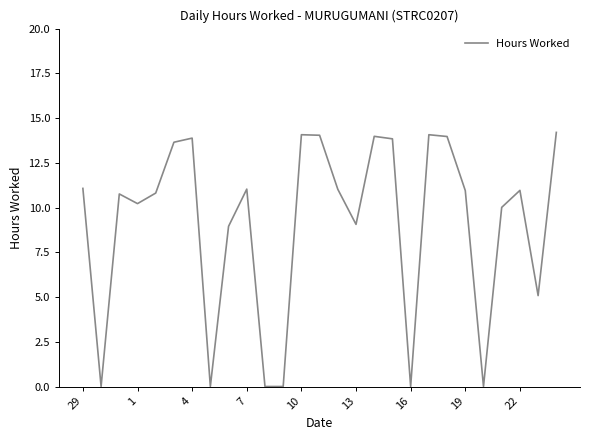

What is the difference between the maximum and minimum values?

14.2